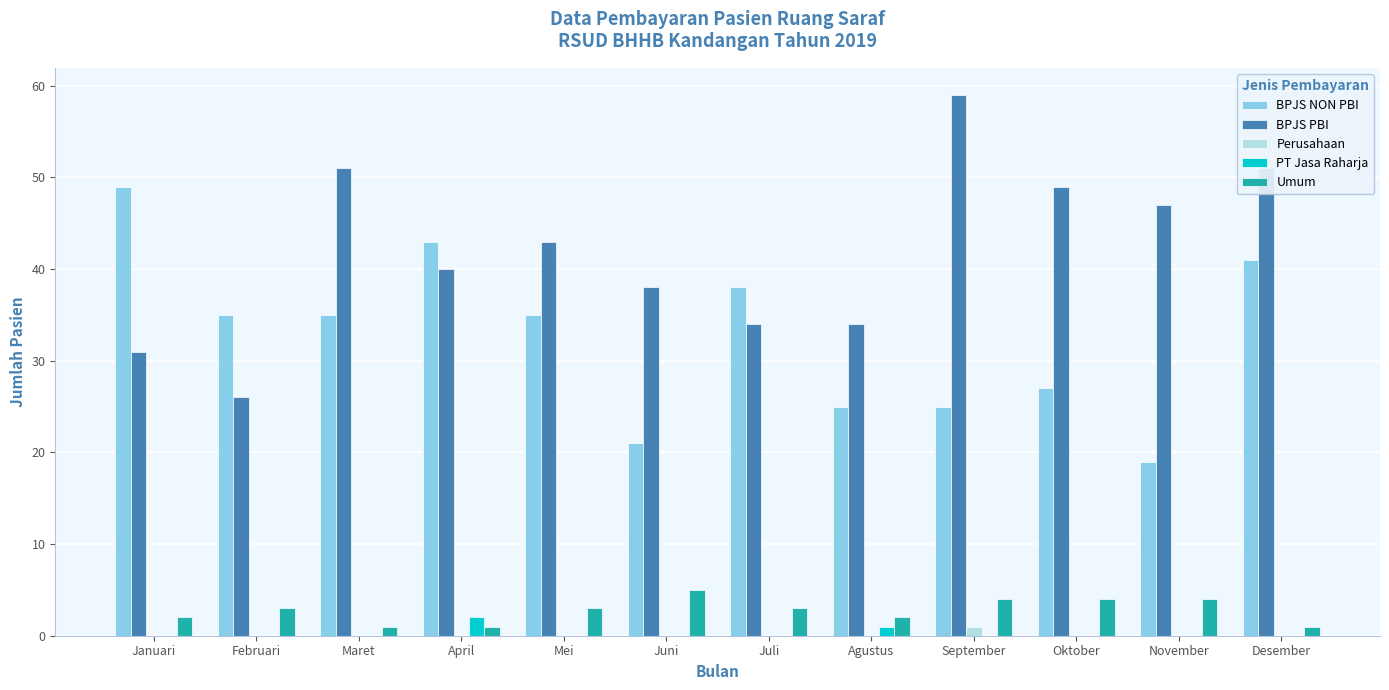

Is the value of BPJS PBI at Agustus greater than the value of BPJS NON PBI at November?

Yes